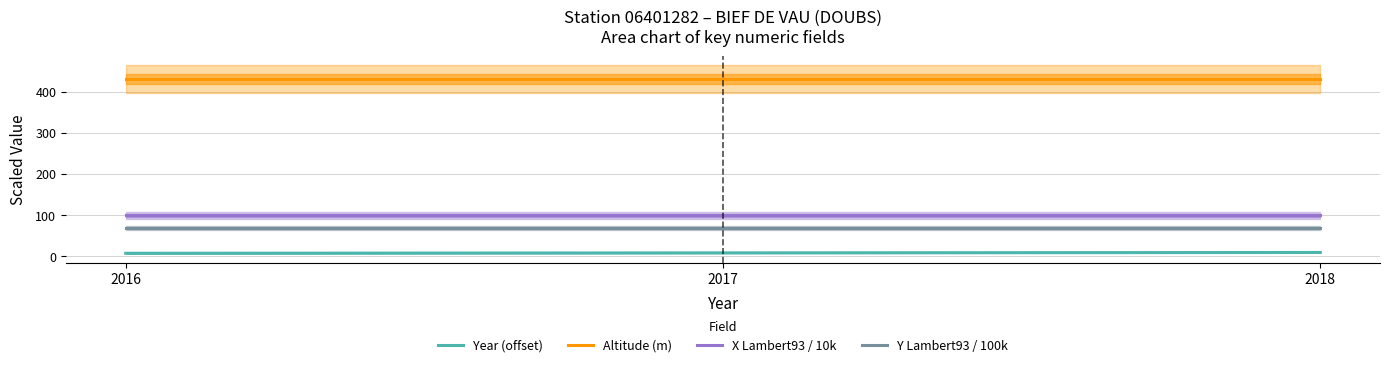

List the labels in order of Year (offset) value, largest first.

2018, 2017, 2016